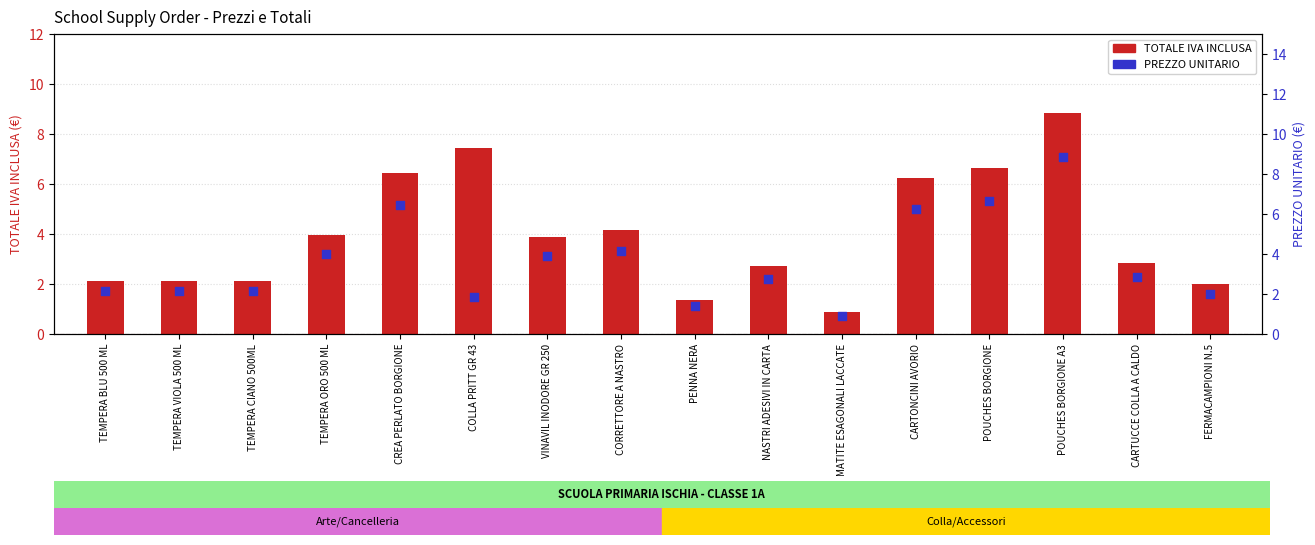

Which series reaches the maximum Y coordinate?

TOTALE IVA INCLUSA